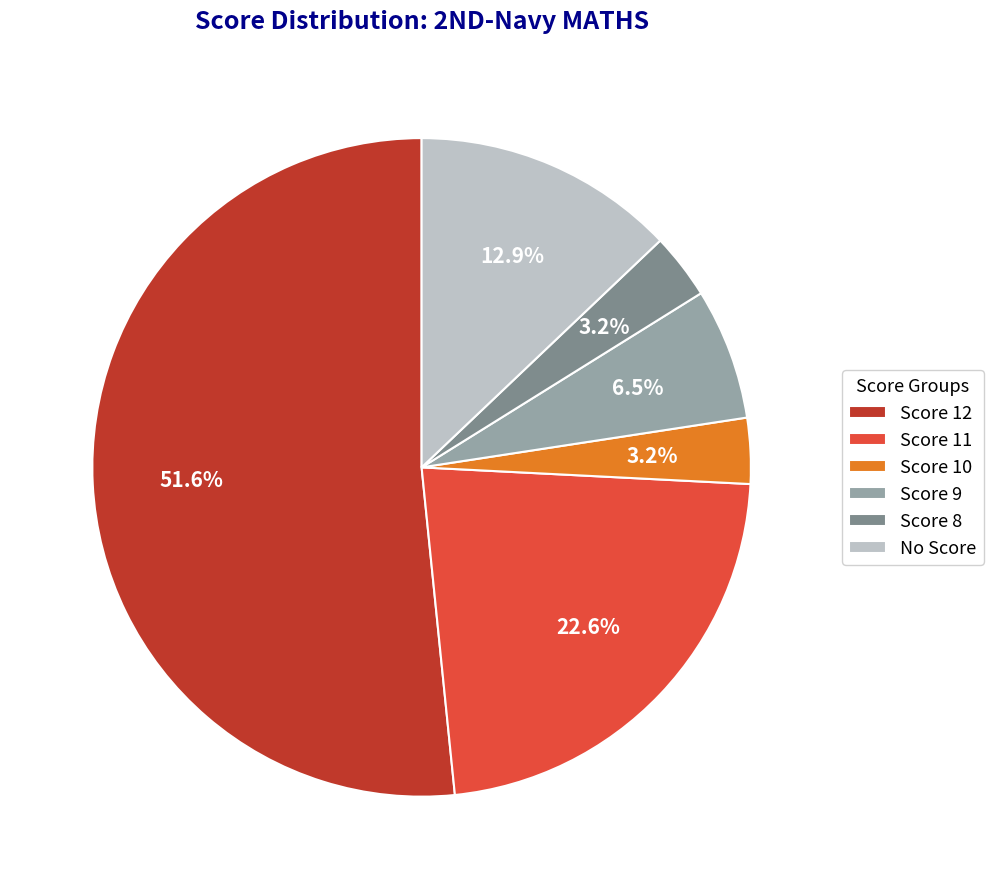

To the nearest percent, what is the difference between the largest and smallest slice percentages?

48%